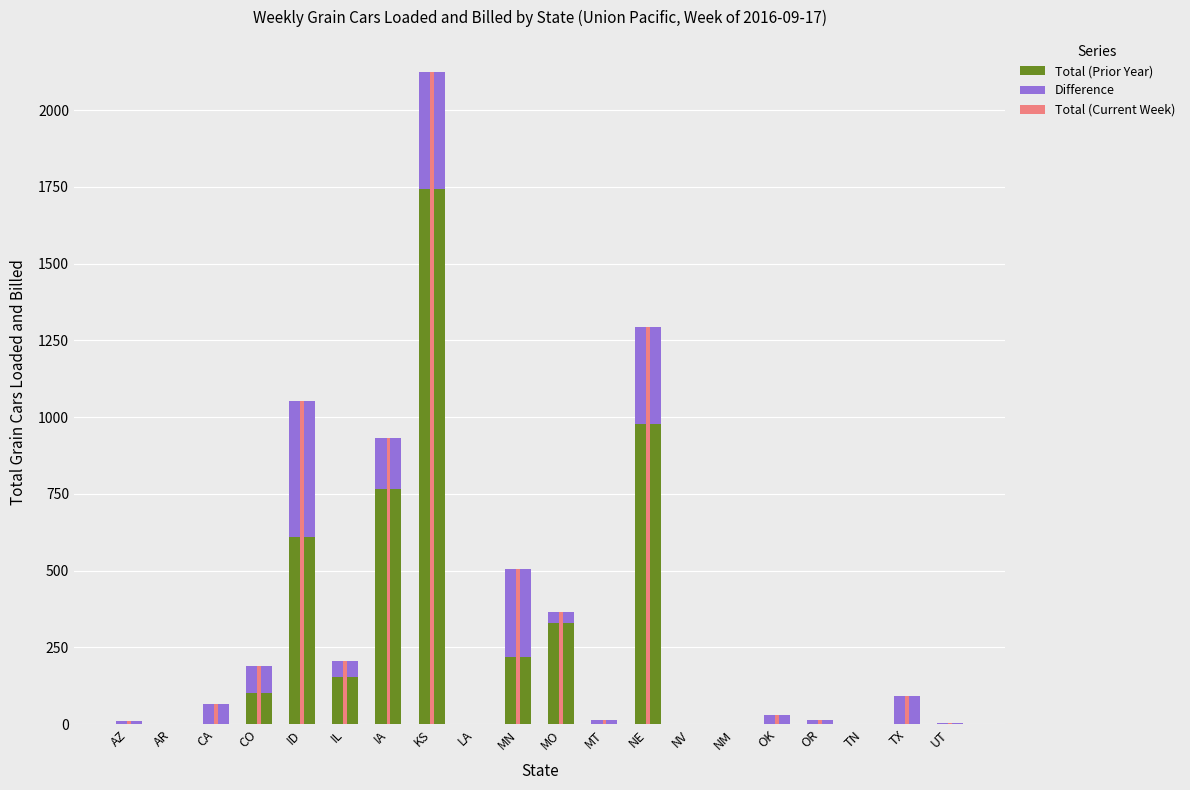

List the series in order of their overall mean, highest first.

Total (Current Week), Total (Prior Year), Difference